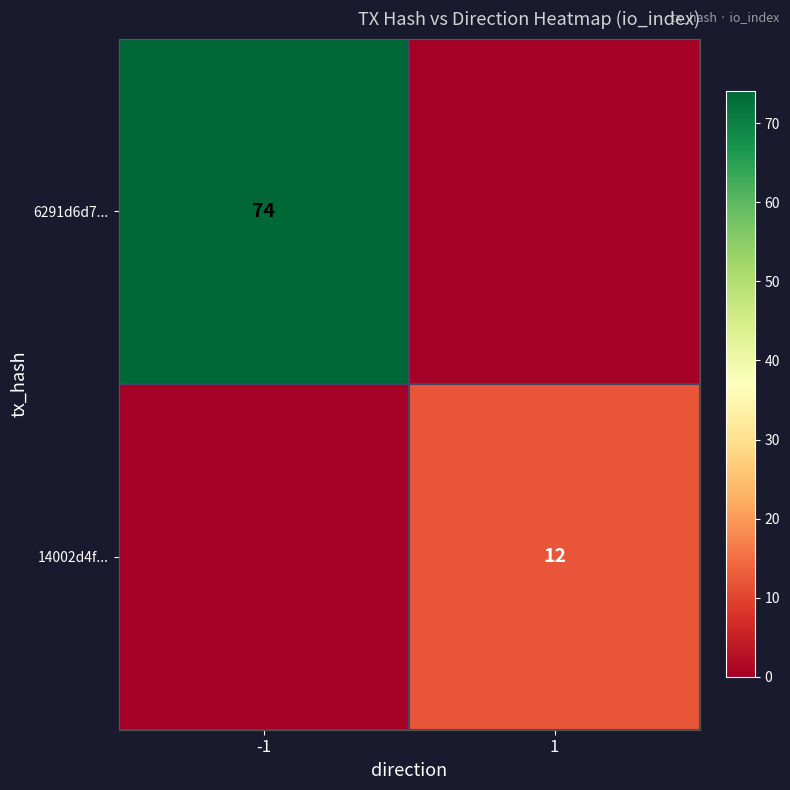

At which category is the sum across all series the highest?

-1